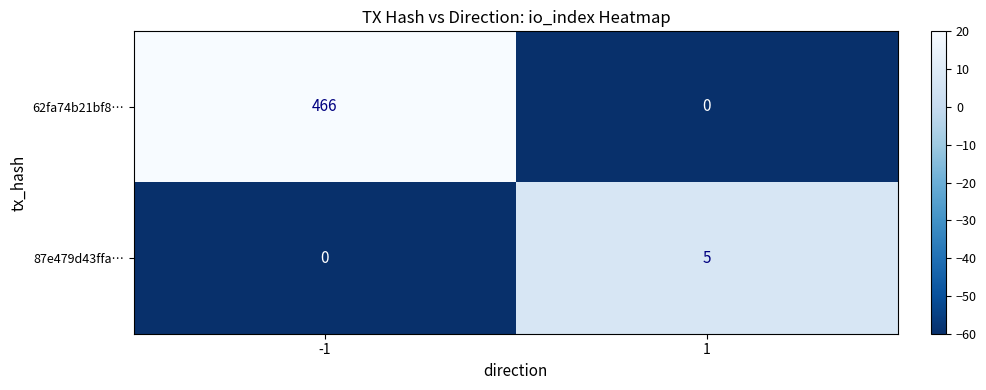

Reading left to right, list all the values displayed in this chart.

62fa74b21bf8…: 466	0
87e479d43ffa…: 0	5